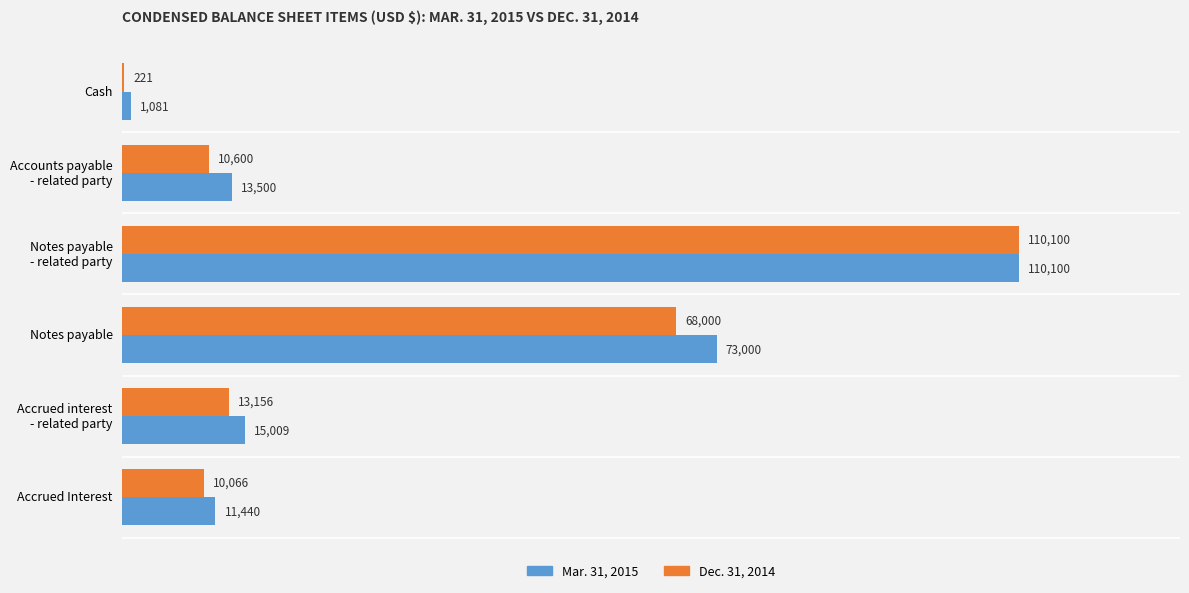

What is the sum of all Mar. 31, 2015 values?

224130